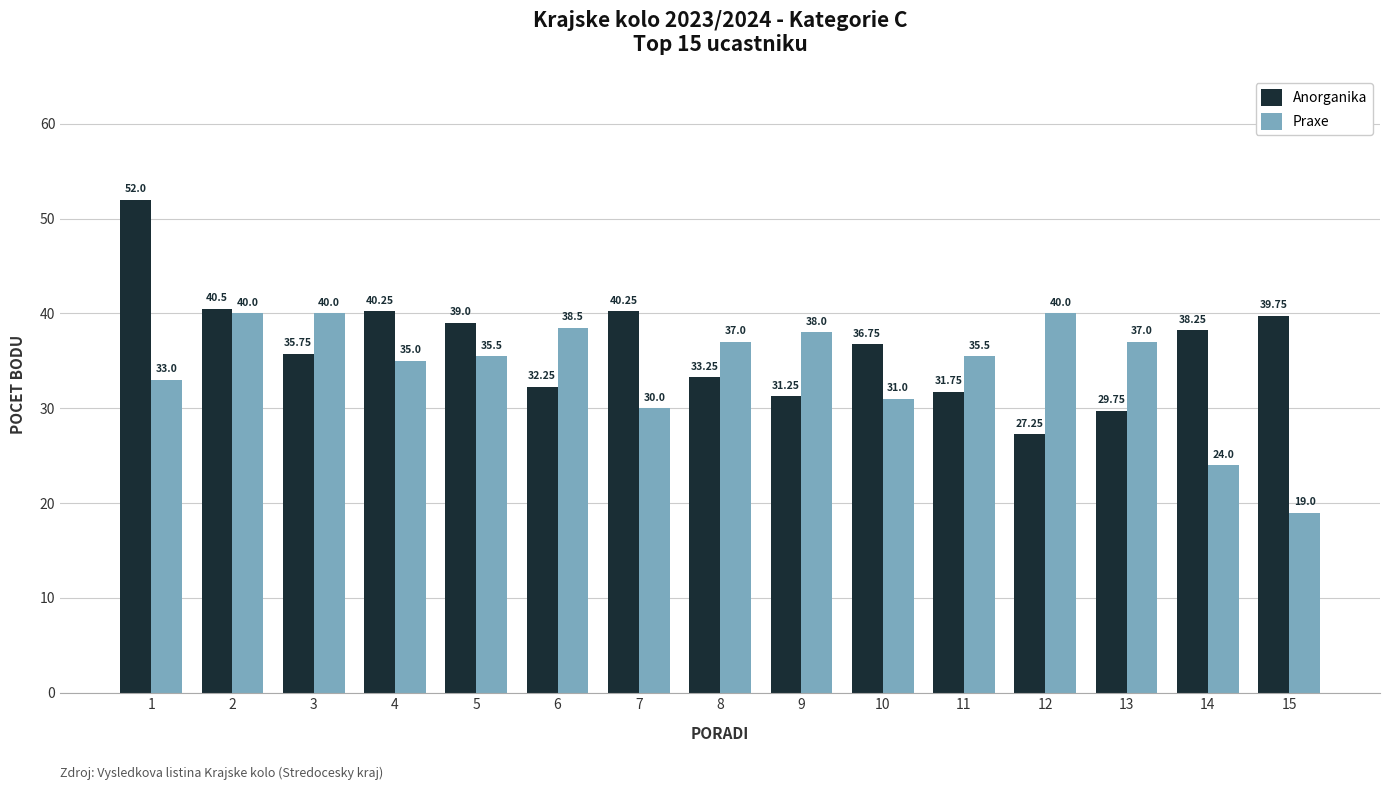

Is it true that Praxe equals 4.0 at 15?

False